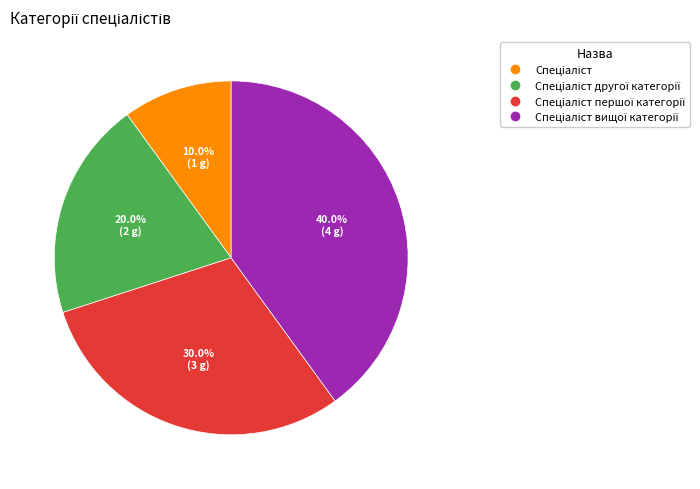

How many segments does this pie chart have?

4